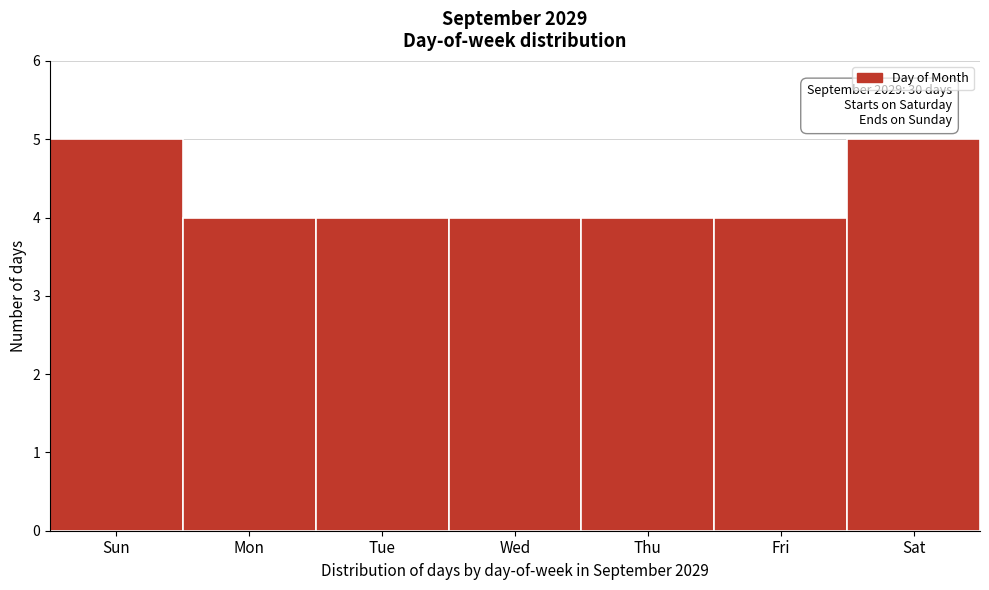

Reading left to right, transcribe all the data shown in this chart.

Sun=5	Mon=4	Tue=4	Wed=4	Thu=4	Fri=4	Sat=5